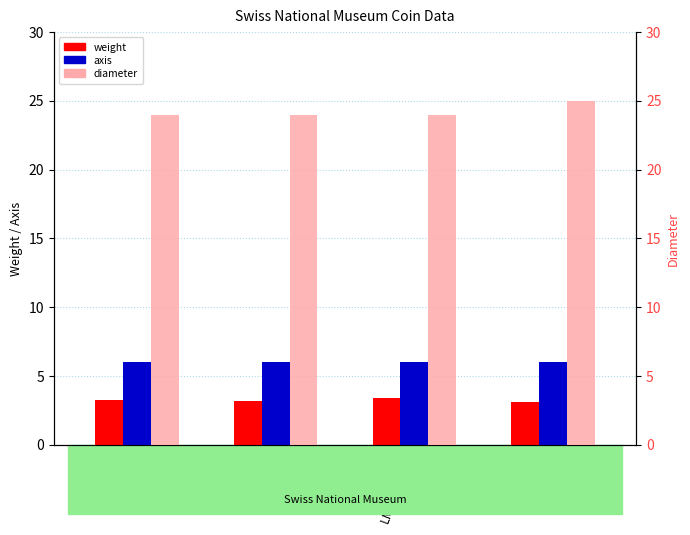

How many distinct data groups are displayed?

3